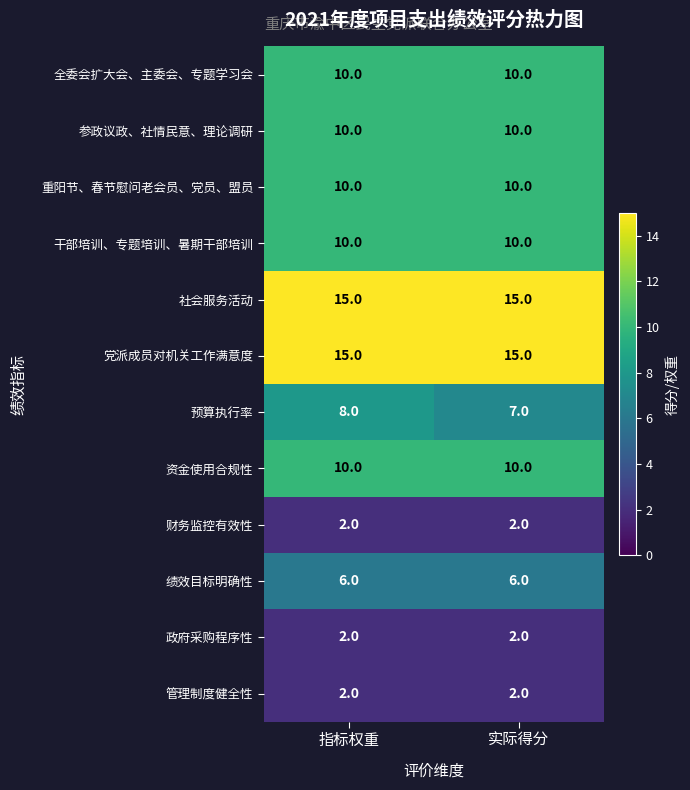

What is the lowest value of the 全委会扩大会、主委会、专题学习会 series?

10